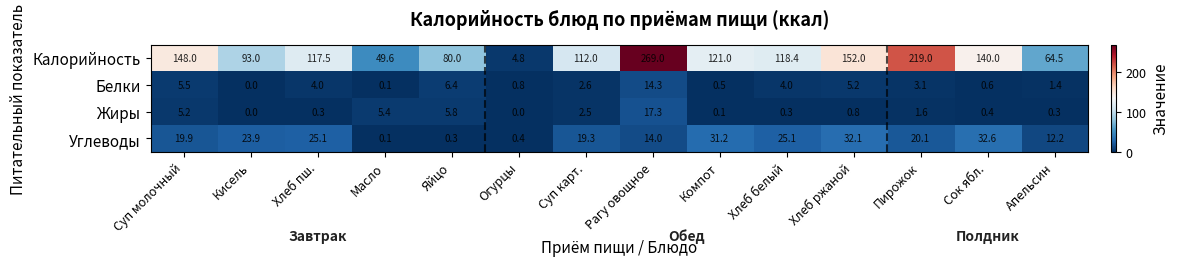

Is it true that Углеводы equals 23.9 at Кисель?

True